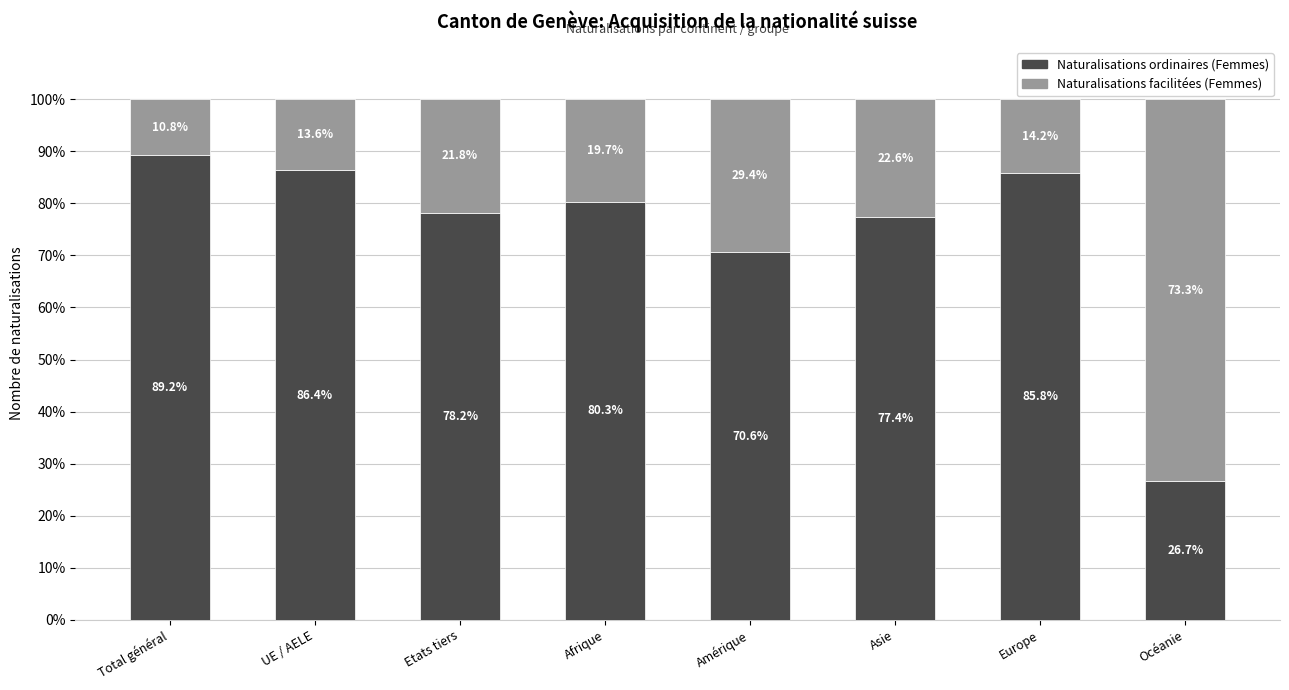

The Naturalisations ordinaires (Femmes) series shows 89.2 at Total général. True or false?

True